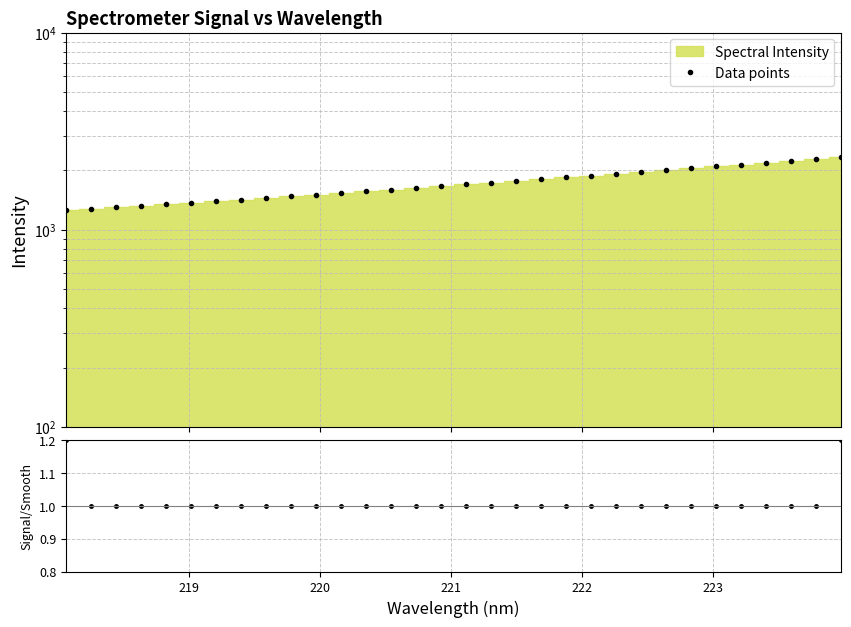

True or false: Data points and Ratio intersect in this chart.

False